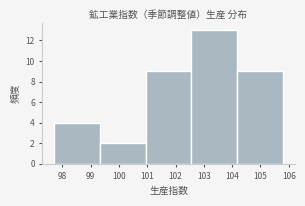

Reading left to right, transcribe this chart: for each bar, give the range it covers on the x-axis and its height. Neither the bar edges nor the heights are printed on the chart, so give them approximately, as read against the axes.

97.70 to 99.32: 4
99.32 to 100.94: 2
100.94 to 102.56: 9
102.56 to 104.18: 13
104.18 to 105.80: 9